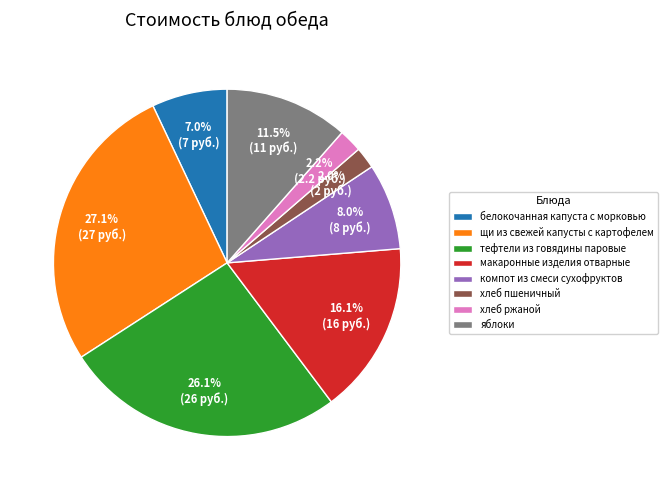

What is the largest slice in the pie chart?

щи из свежей капусты с картофелем